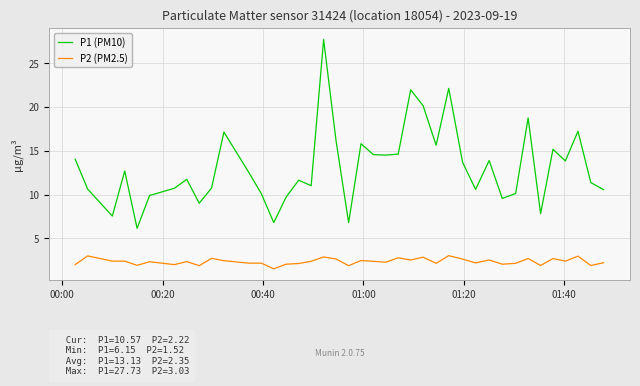

What is the difference between the maximum and minimum values in the P1 (PM10) series?

21.6